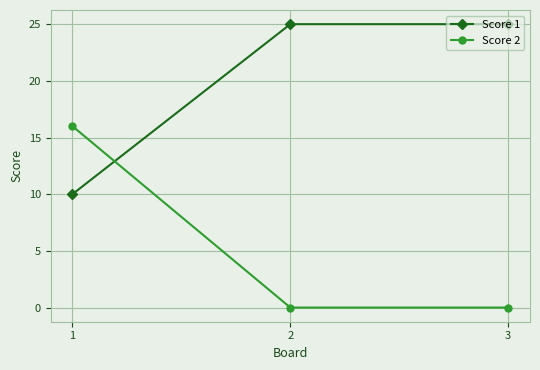

What is the difference between the highest and lowest values at 2?

25